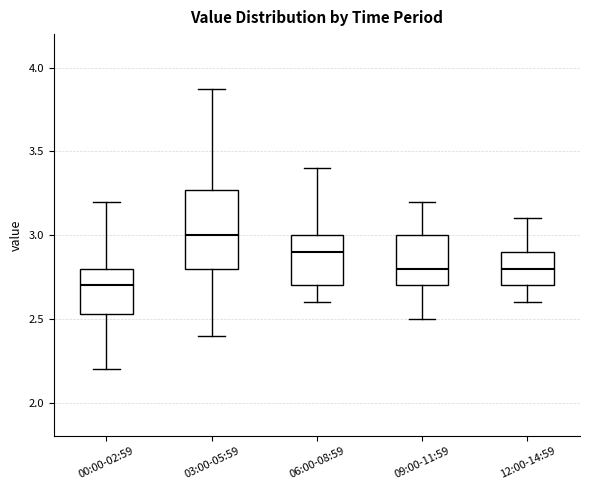

Reading left to right, read every box against the y-axis: the position of its median line, the range the box covers, and the ends of its whiskers. The values are not printed on the chart, so give them approximately, as read against the axis.

00:00-02:59: median 2.70, box 2.55 to 2.80, whiskers 2.20 to 3.20
03:00-05:59: median 3.00, box 2.80 to 3.25, whiskers 2.40 to 3.85
06:00-08:59: median 2.90, box 2.70 to 3.00, whiskers 2.60 to 3.40
09:00-11:59: median 2.80, box 2.70 to 3.00, whiskers 2.50 to 3.20
12:00-14:59: median 2.80, box 2.70 to 2.90, whiskers 2.60 to 3.10